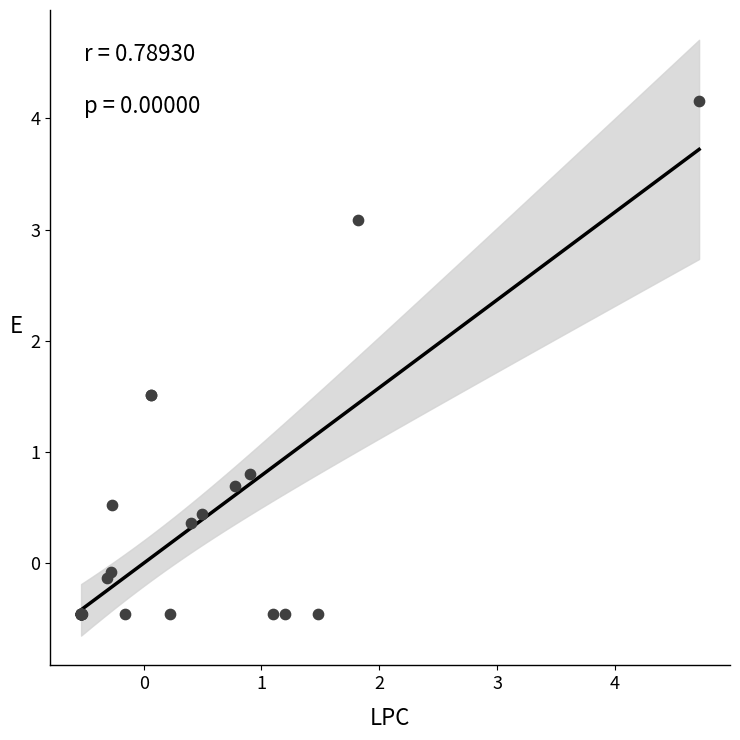

What Y value in the scatter plot is closest to 1?

0.8